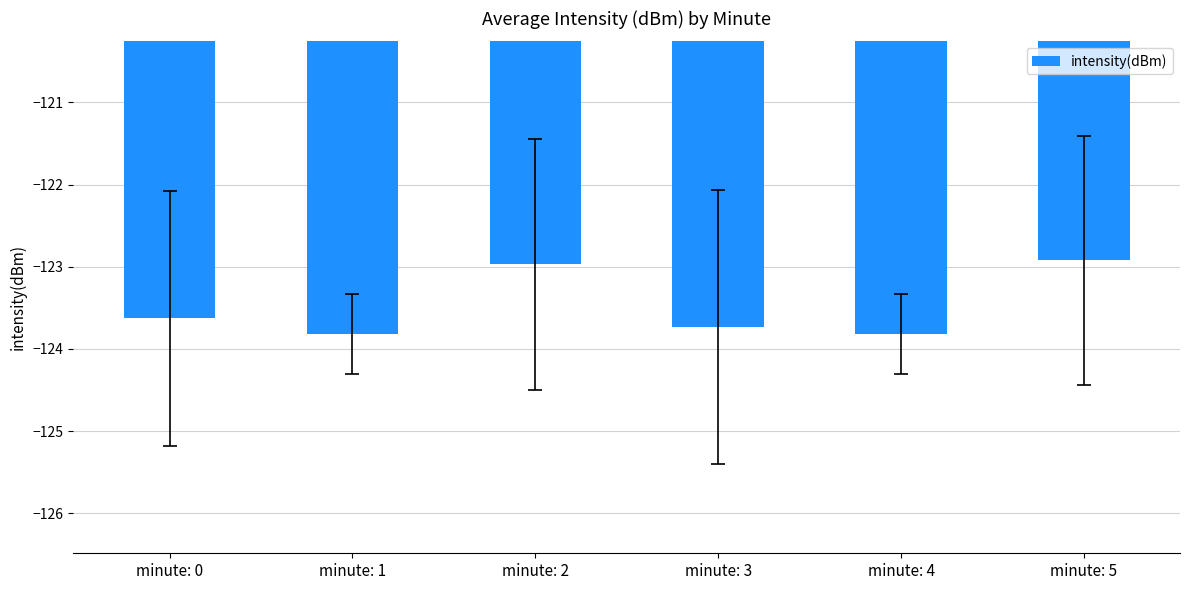

Which has a higher value, minute: 4 or minute: 5?

minute: 5